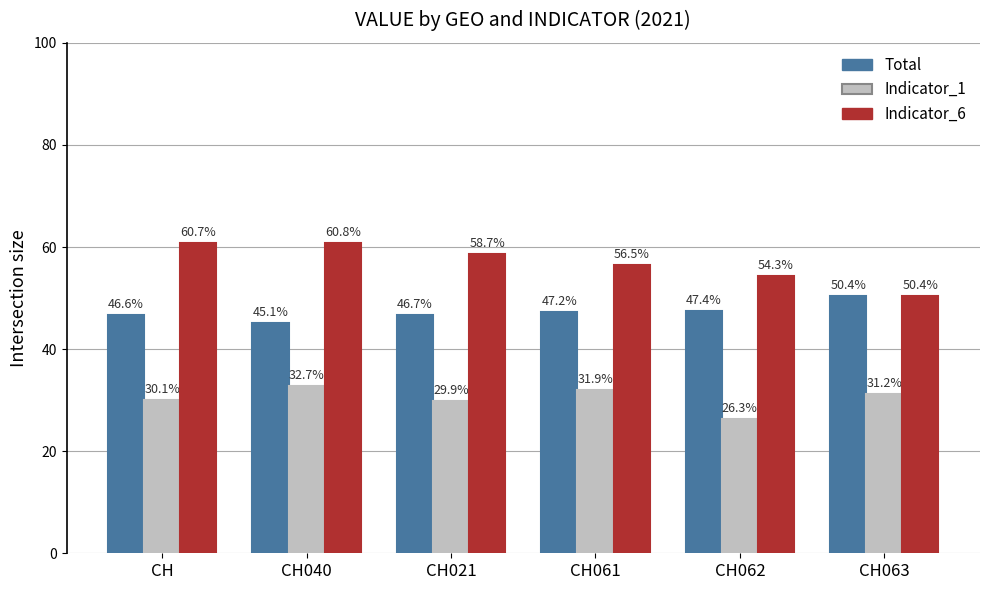

Which series has the largest range (max minus min)?

Indicator_6